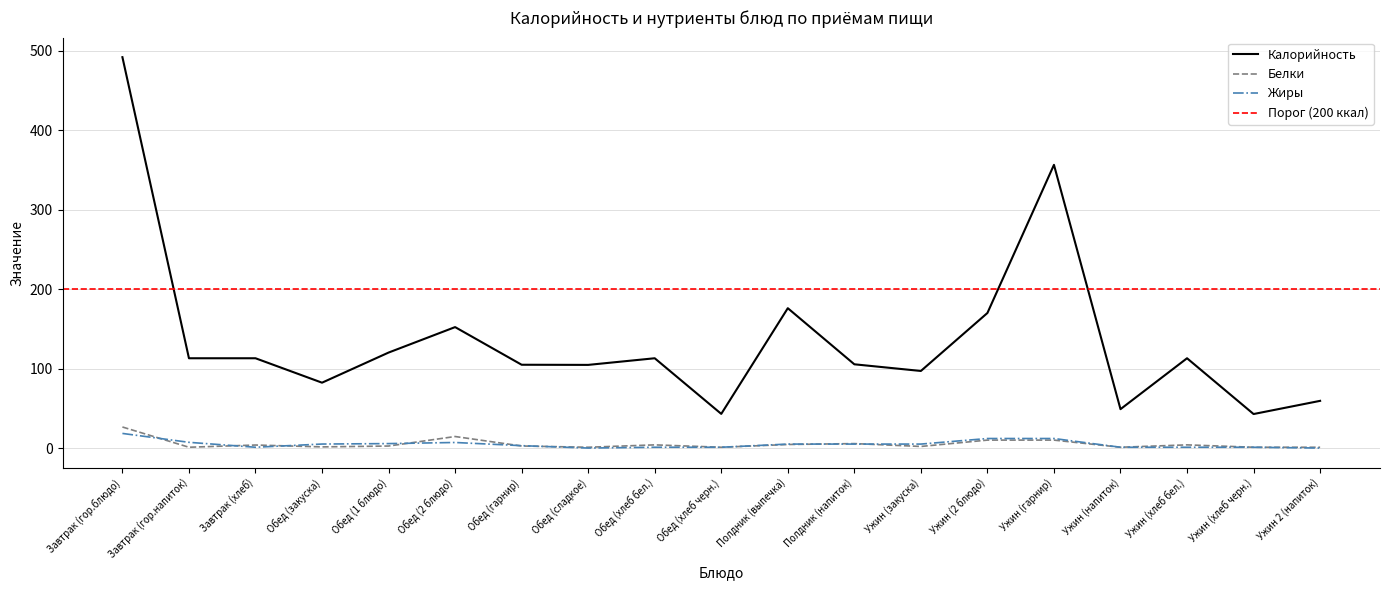

Is the value of Жиры at Завтрак (хлеб) greater than the value of Калорийность at Ужин (напиток)?

No